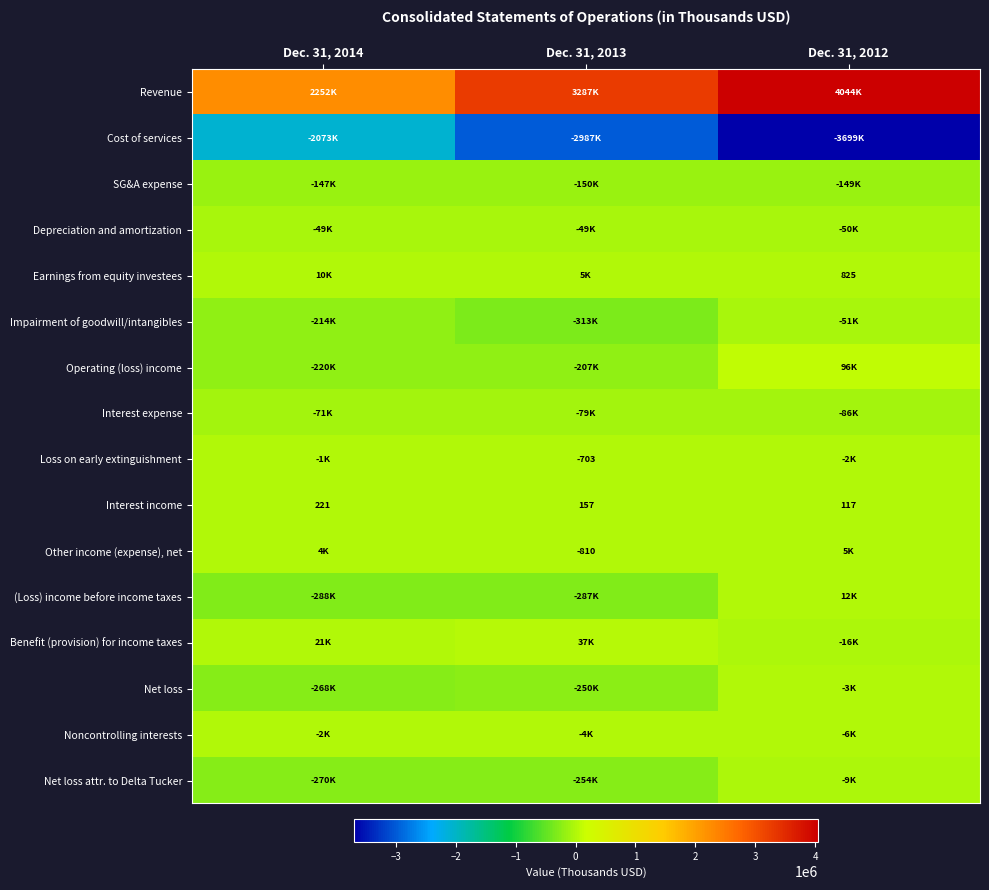

Which label corresponds to the largest value in the chart?

Dec. 31, 2012